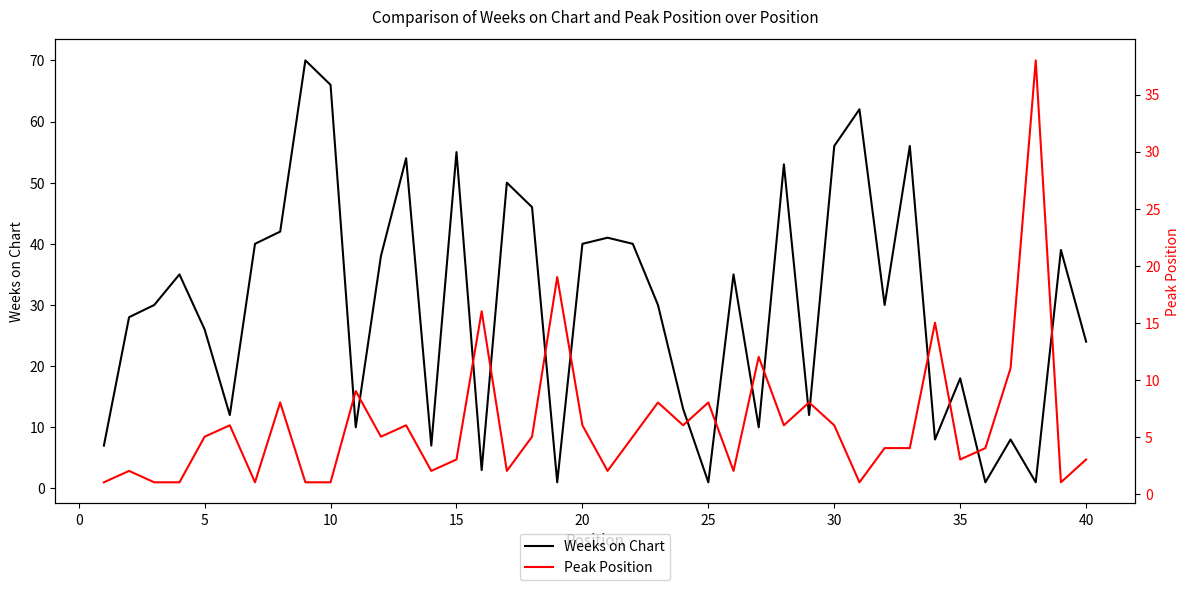

What is the difference between the second highest and second lowest values in the Weeks on Chart series?

65